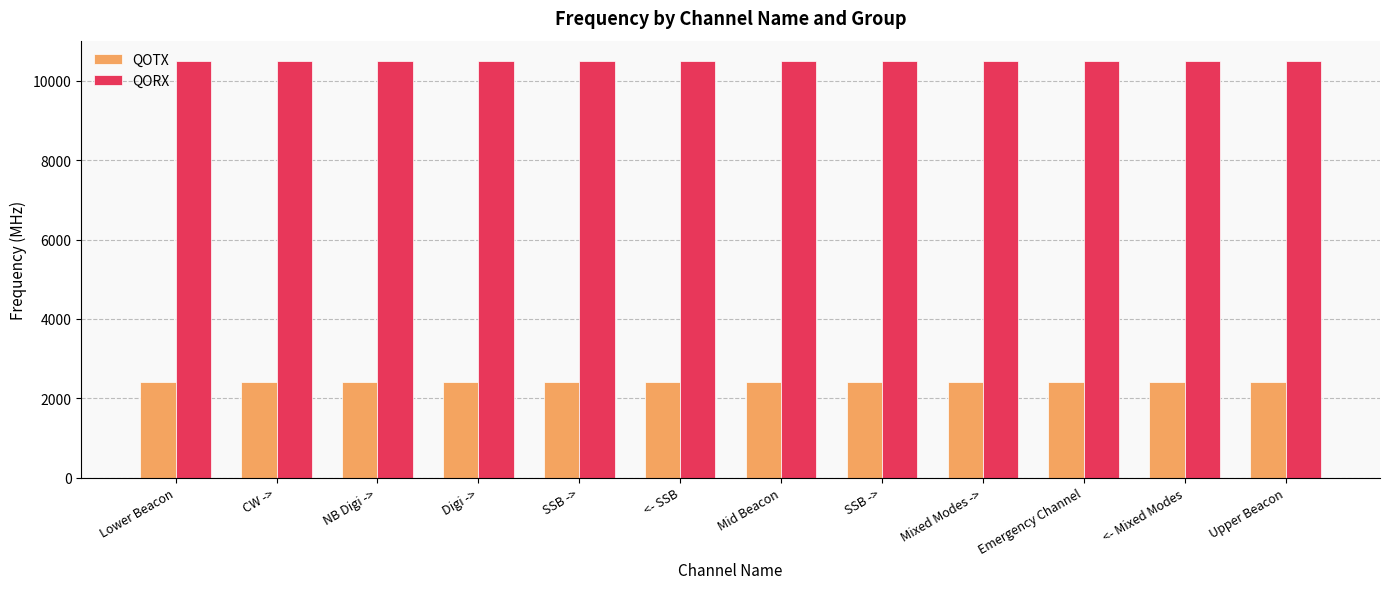

How many series are shown in this chart?

2